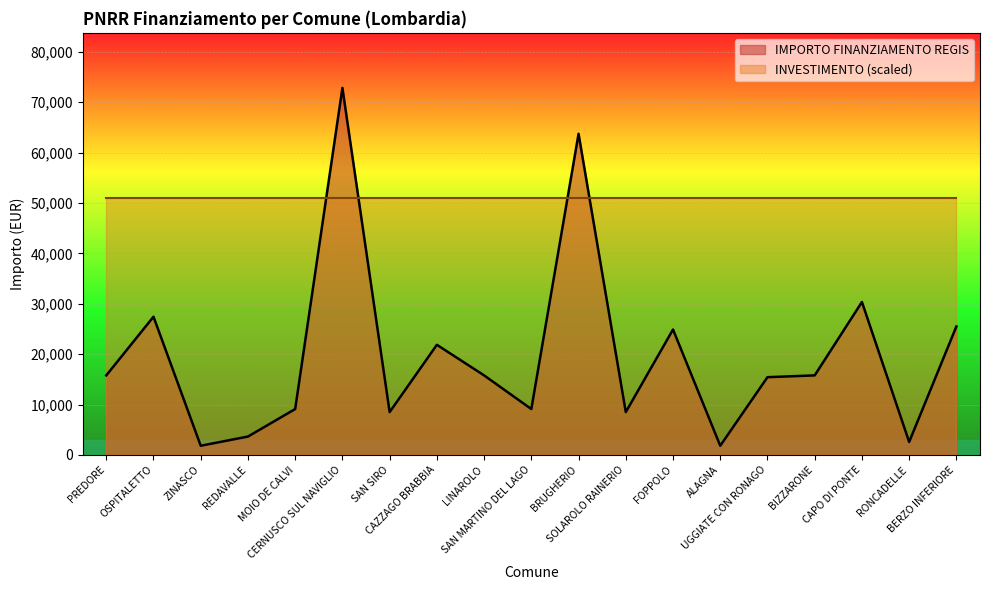

Which category has the lowest value across all series?

ZINASCO